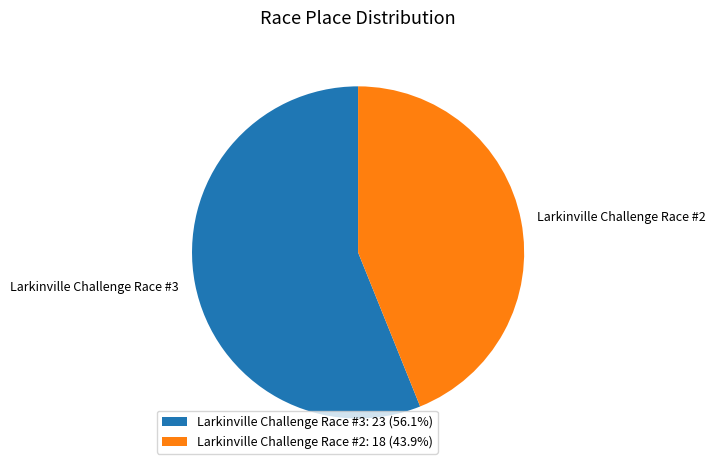

How many segments does this pie chart have?

2